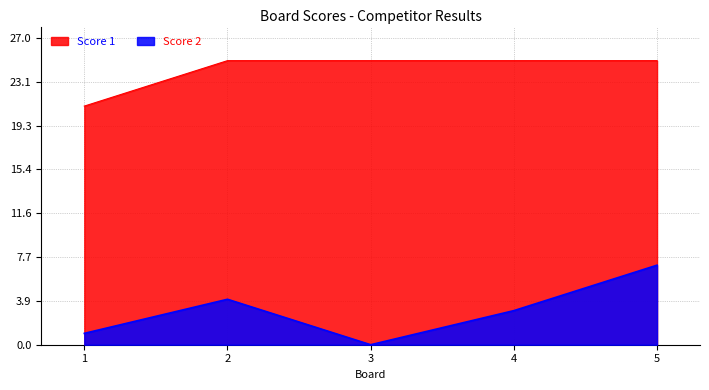

What is the approximate value of Score 1 at 2?

25